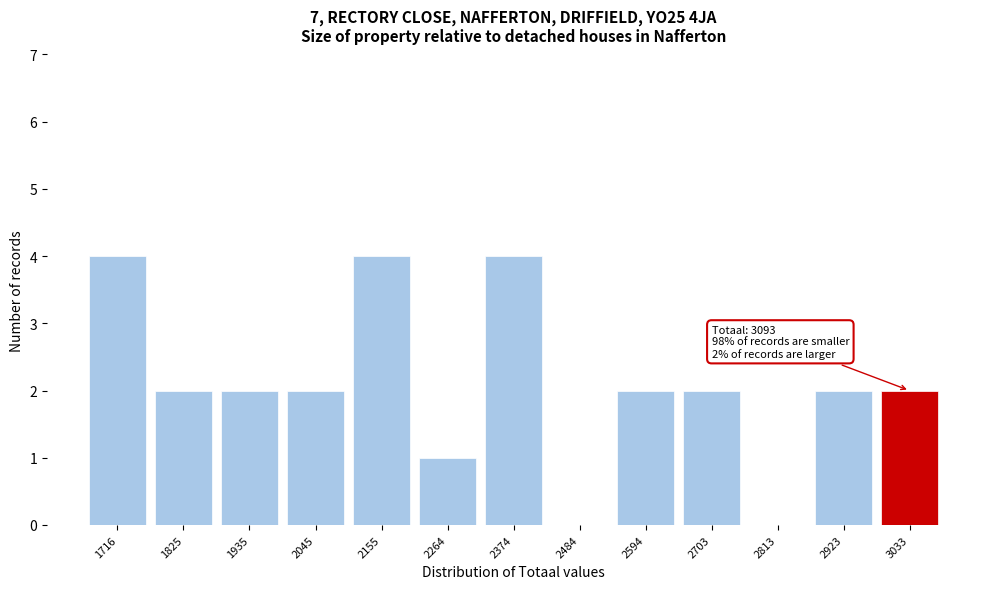

Reading left to right, what are all the values shown in this chart?

1716=4	1825=2	1935=2	2045=2	2155=4	2264=1	2374=4	2484=0	2594=2	2703=2	2813=0	2923=2	3033=2